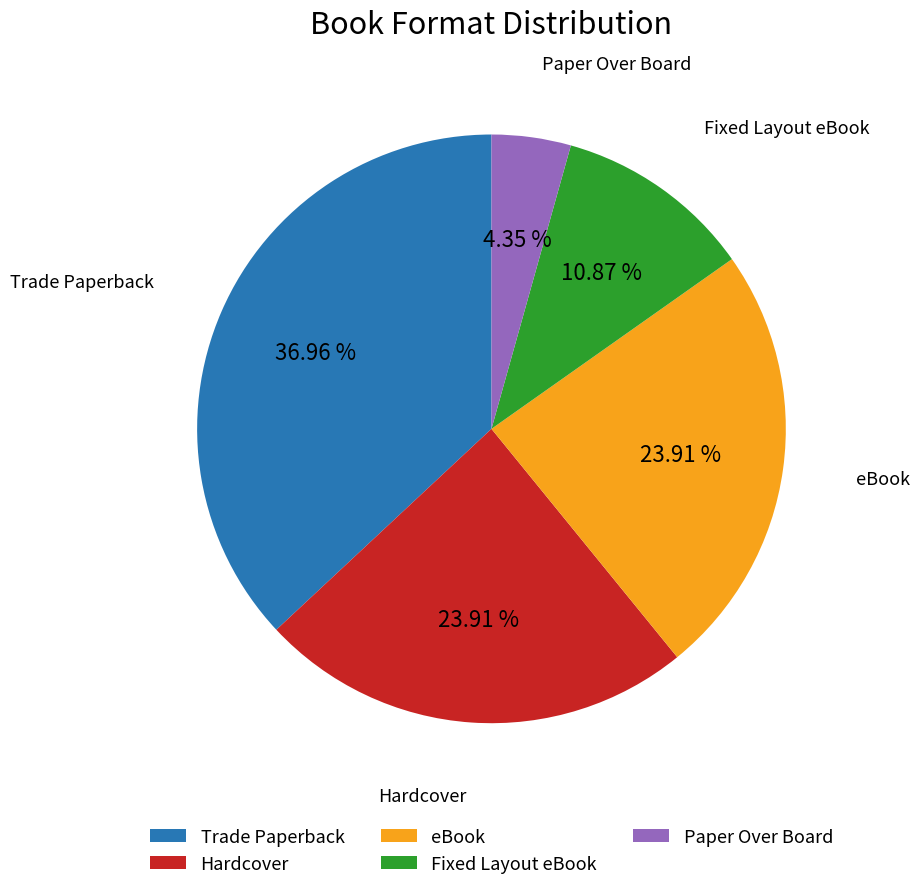

What is the smallest slice in the pie chart?

Paper Over Board